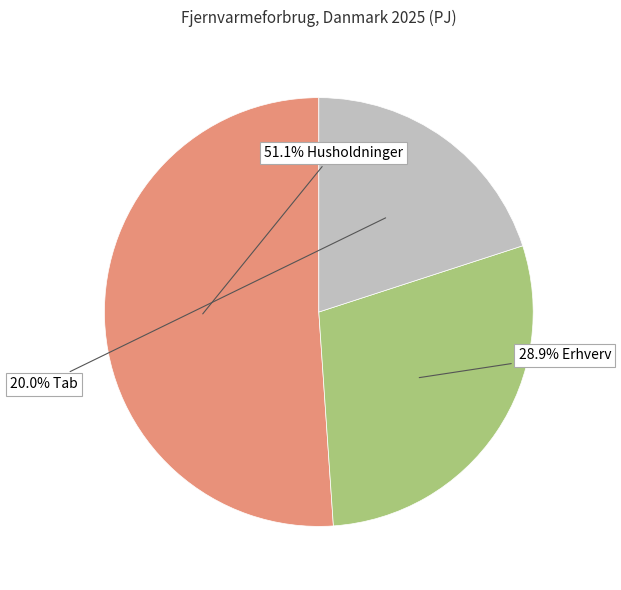

Is there any slice that represents more than half of the pie?

Yes